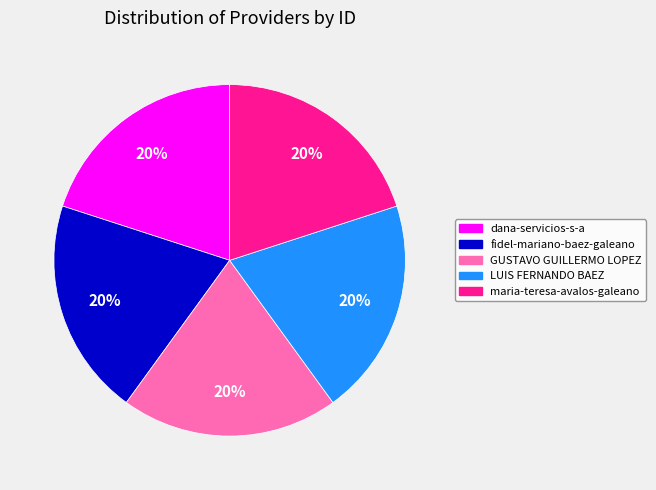

Is LUIS FERNANDO BAEZ the majority of the pie?

No